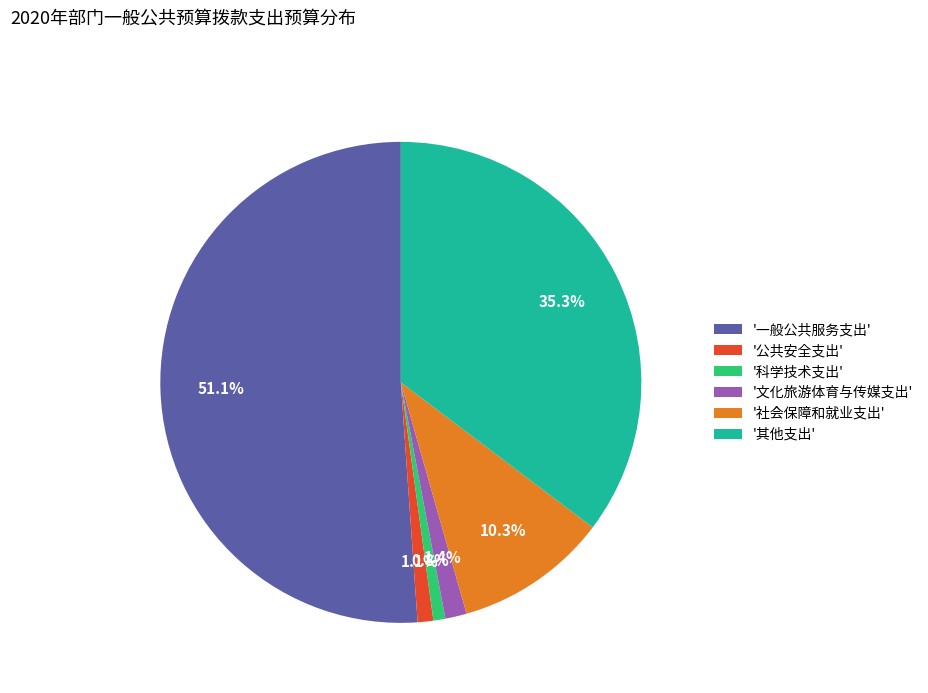

How much of the chart is everything except '文化旅游体育与传媒支出'?

98.6%